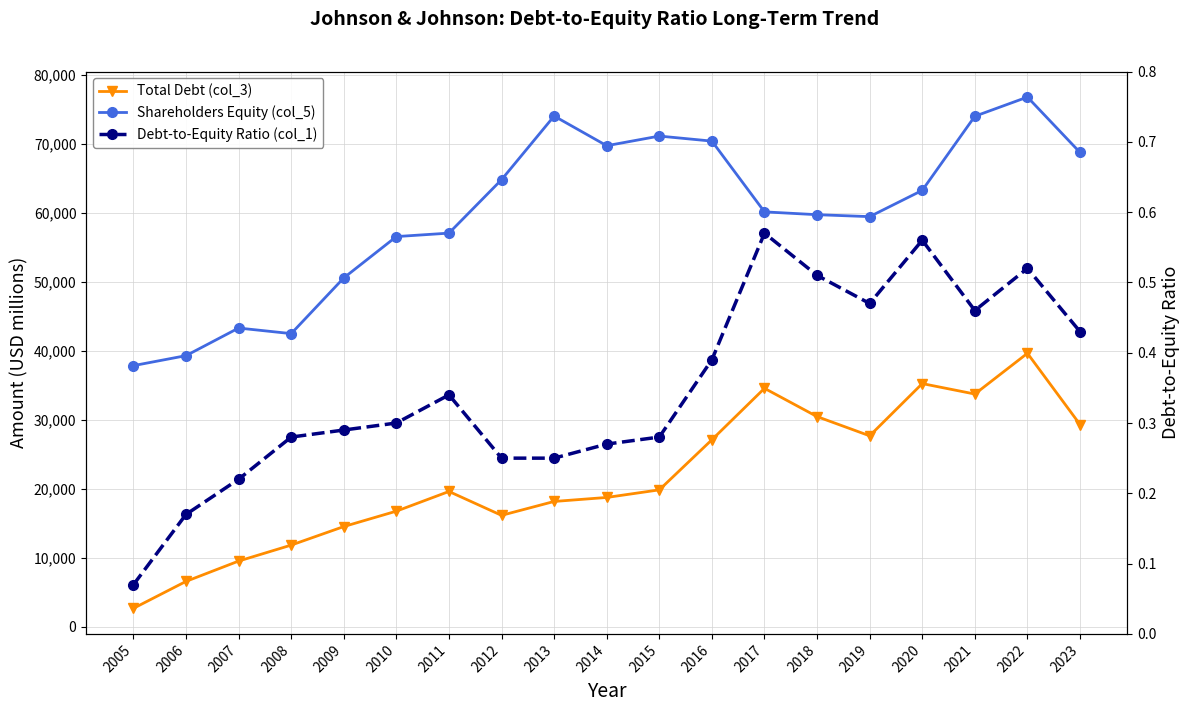

Reading left to right, list all the values displayed in this chart.

Total Debt (col_3): 2005=2685.0	2006=6593.0	2007=9537.0	2008=11852.0	2009=14541.0	2010=16773.0	2011=19627.0	2012=16165.0	2013=18180.0	2014=18760.0	2015=19861.0	2016=27126.0	2017=34581.0	2018=30480.0	2019=27696.0	2020=35266.0	2021=33751.0	2022=39659.0	2023=29332.0
Shareholders Equity (col_5): 2005=37871.0	2006=39318.0	2007=43319.0	2008=42511.0	2009=50588.0	2010=56579.0	2011=57080.0	2012=64826.0	2013=74053.0	2014=69752.0	2015=71150.0	2016=70418.0	2017=60160.0	2018=59752.0	2019=59471.0	2020=63278.0	2021=74023.0	2022=76804.0	2023=68774.0
Debt-to-Equity Ratio (col_1): 2005=0.1	2006=0.2	2007=0.2	2008=0.3	2009=0.3	2010=0.3	2011=0.3	2012=0.2	2013=0.2	2014=0.3	2015=0.3	2016=0.4	2017=0.6	2018=0.5	2019=0.5	2020=0.6	2021=0.5	2022=0.5	2023=0.4